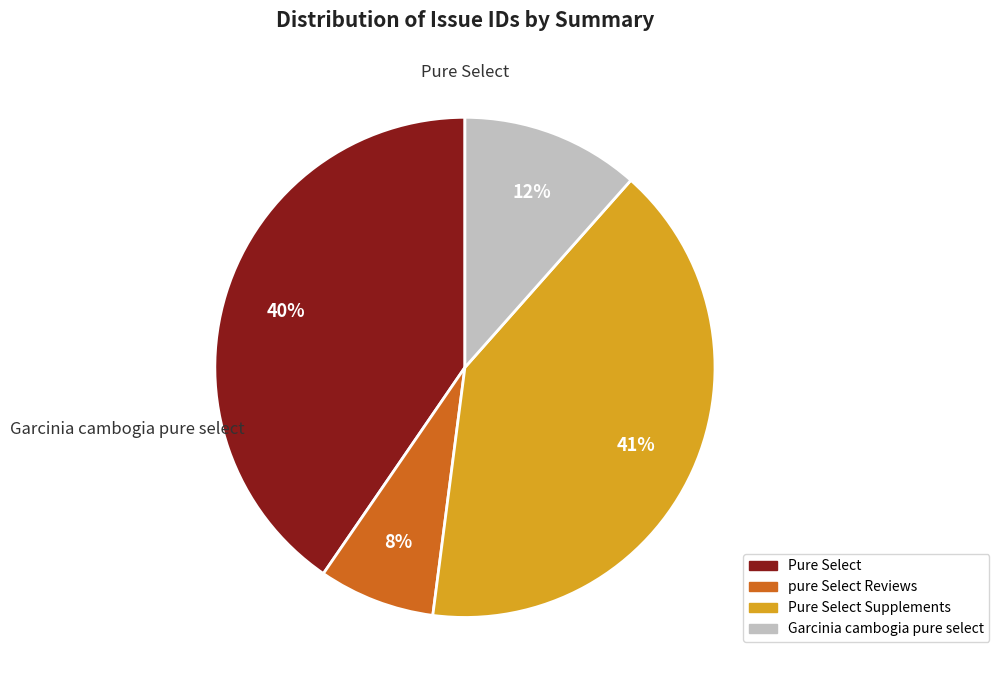

Does any single category account for the majority?

No